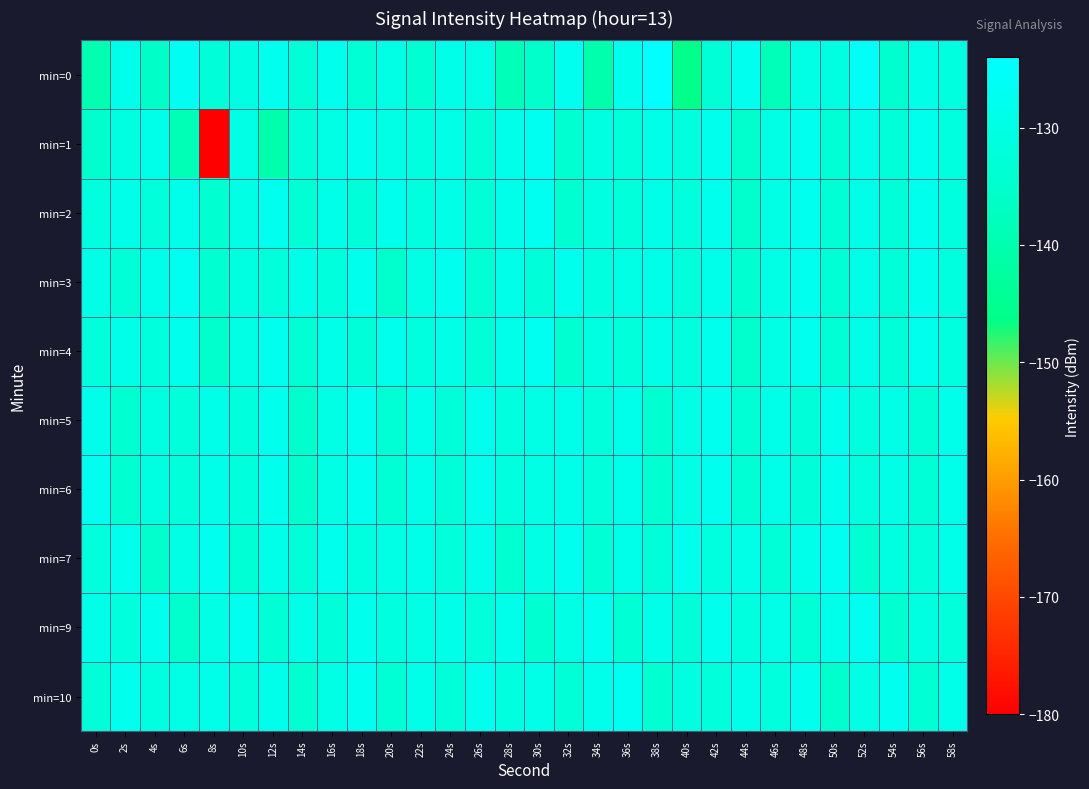

What is the total value across all series at 12s?

-1301.9